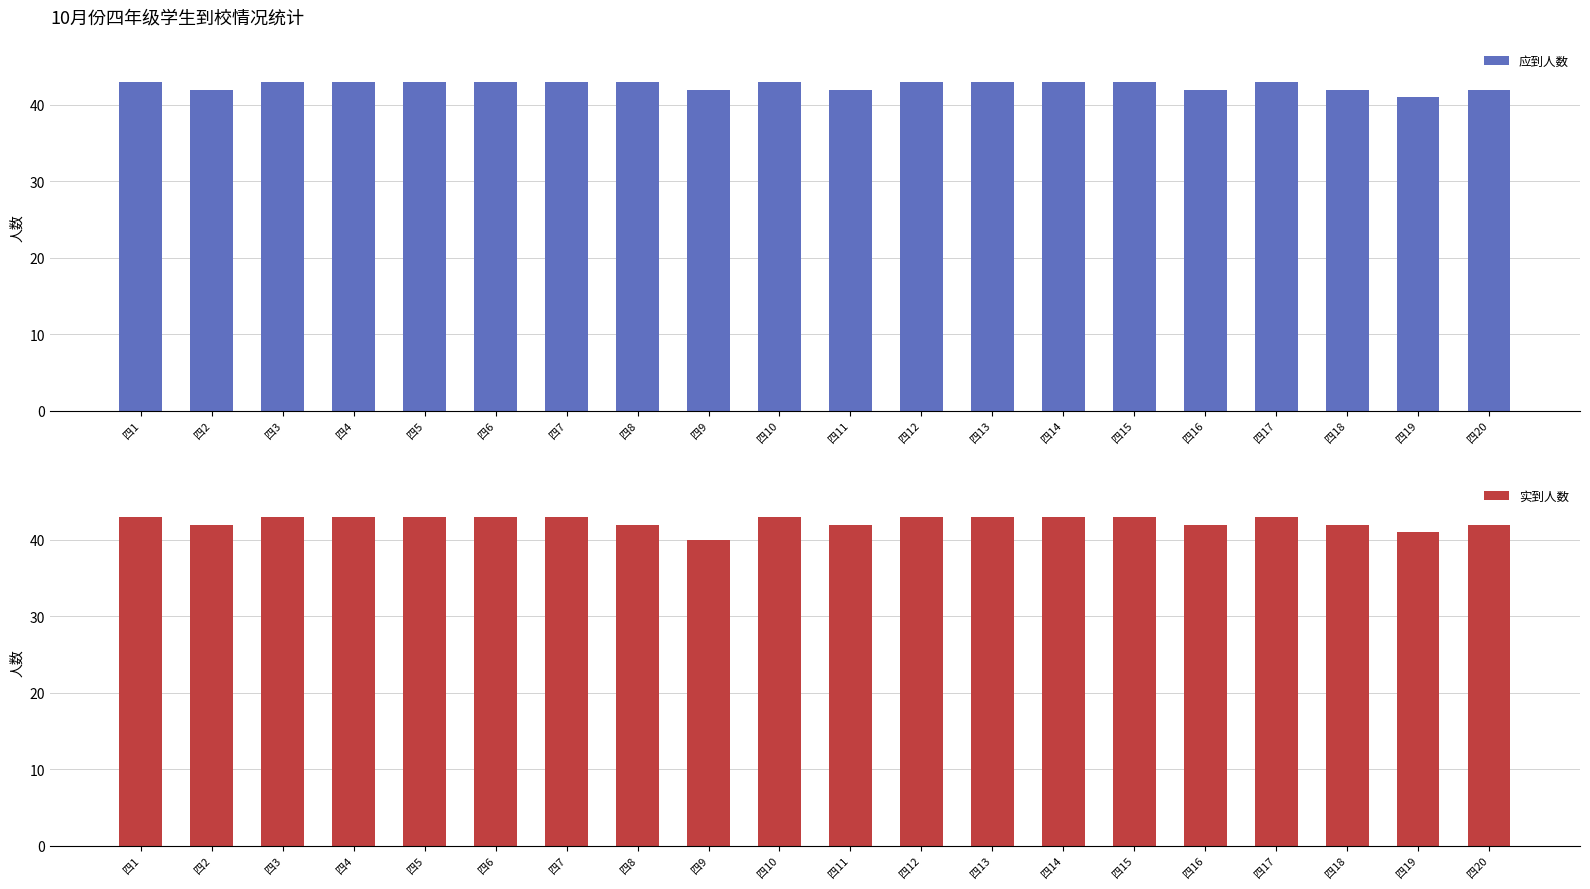

What is the value of the 实到人数 bar at the 20th from the left?

42